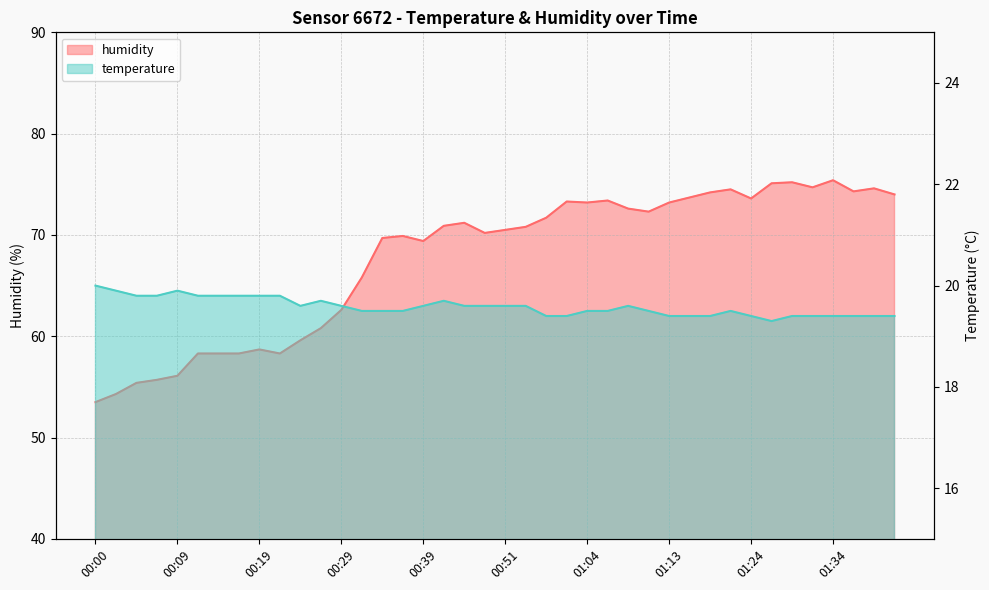

What is the lowest value of the humidity series?

53.5